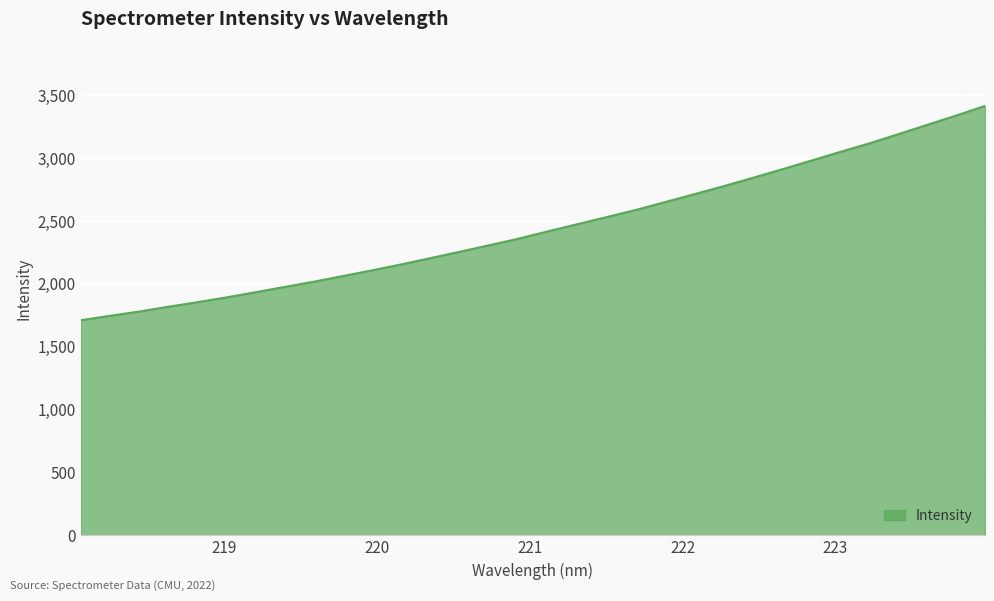

What is the minimum value shown in the chart?

1710.5